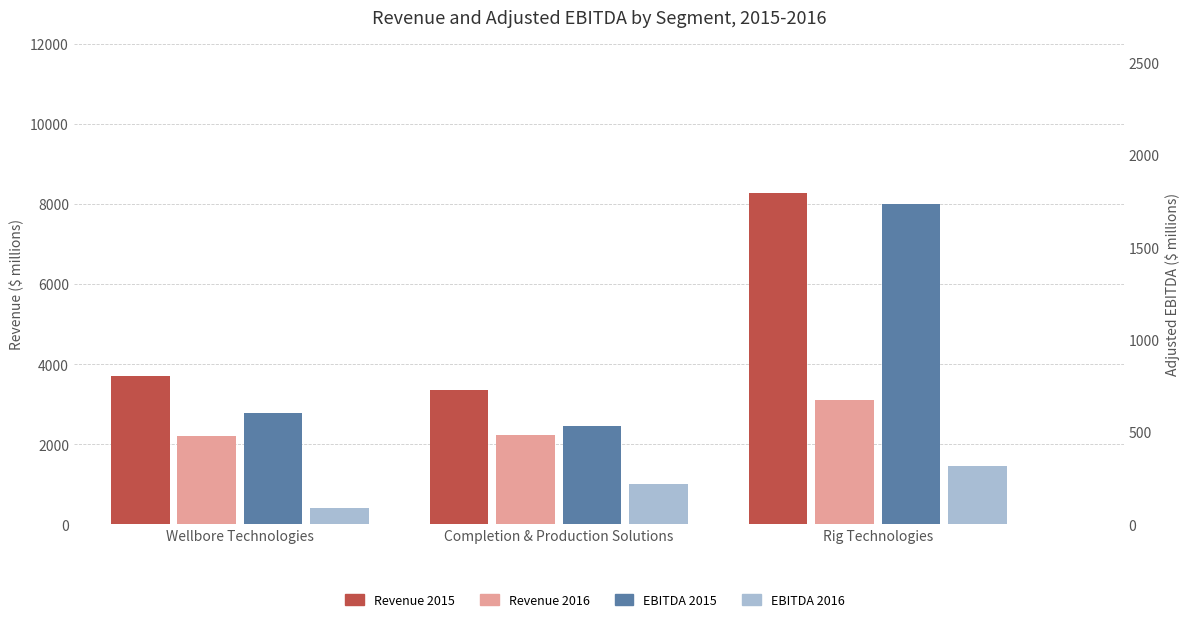

True or false: Revenue 2016 has a value of 3341 at Wellbore Technologies.

False